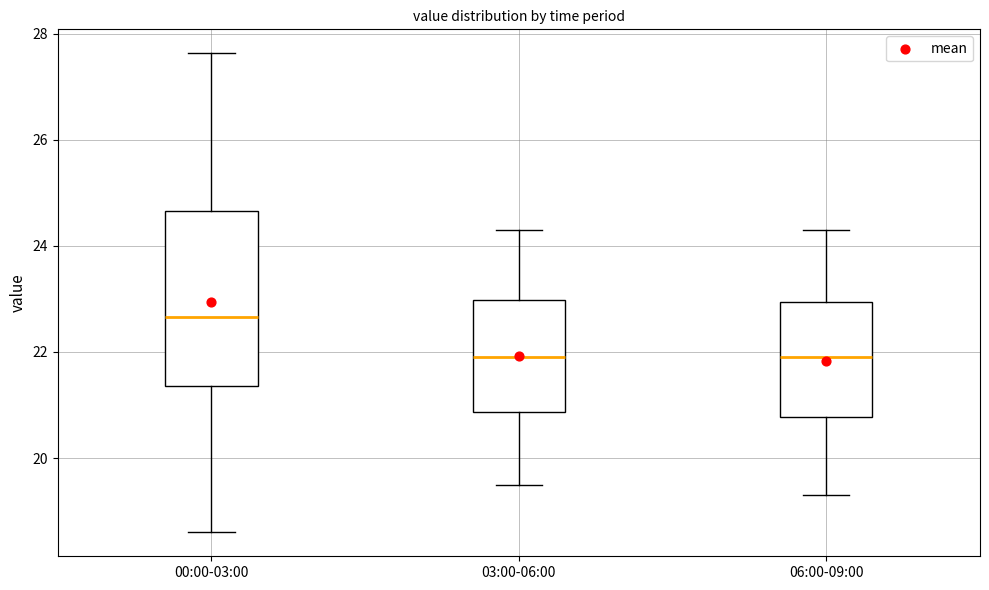

Which box is the tallest, from its lower edge to its upper edge?

00:00-03:00